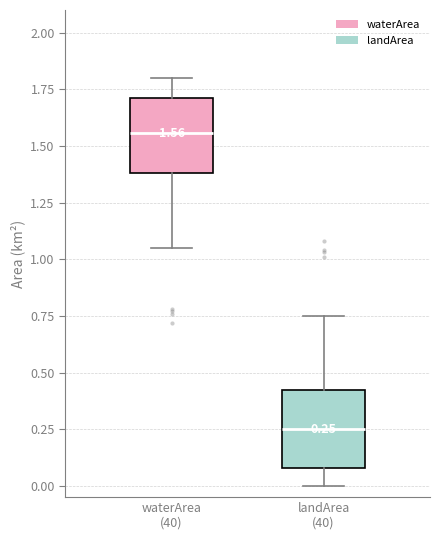

Which box has the highest median line?

waterArea (40)